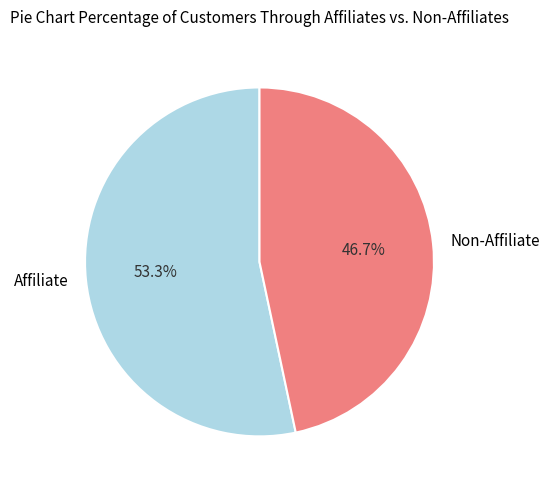

What percentage do Affiliate and Non-Affiliate together represent?

100.0%